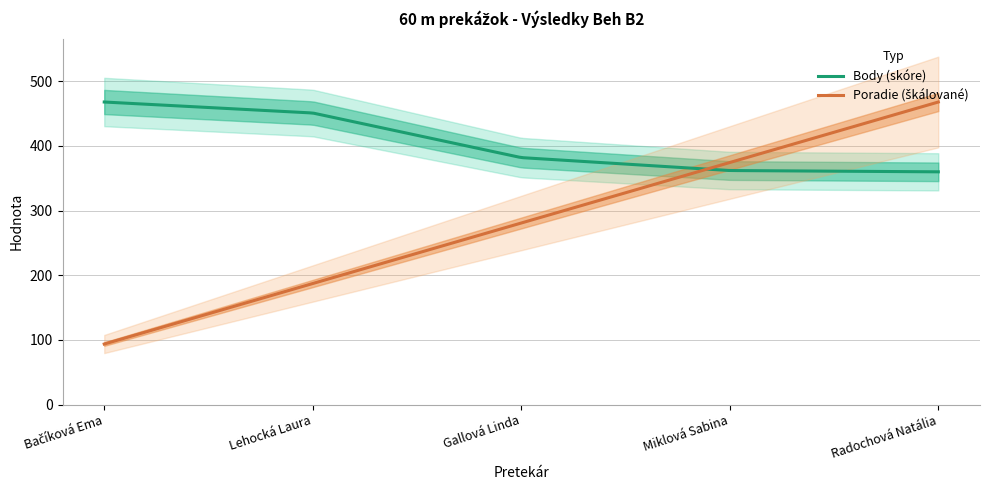

List the labels in order of Poradie value, smallest first.

Bačíková Ema, Lehocká Laura, Gallová Linda, Miklová Sabina, Radochová Natália